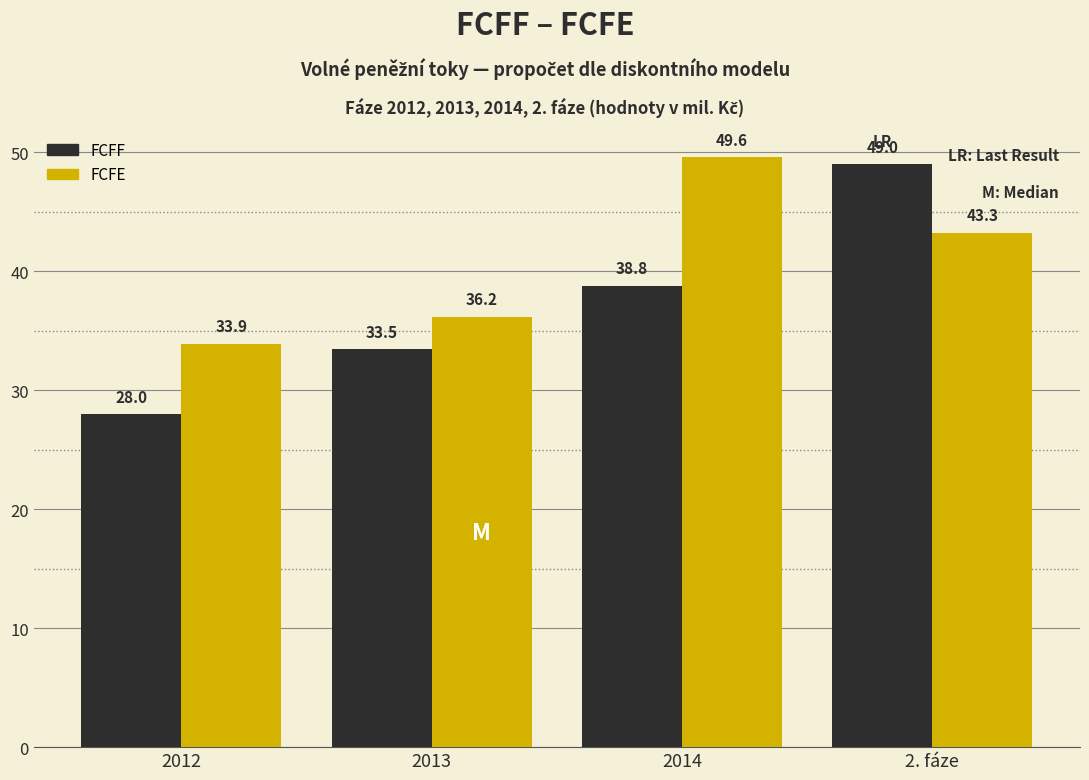

Reading left to right, transcribe all the data shown in this chart.

FCFF: 2012=28.0	2013=33.5	2014=38.8	2. fáze=49.0
FCFE: 2012=33.9	2013=36.2	2014=49.6	2. fáze=43.3